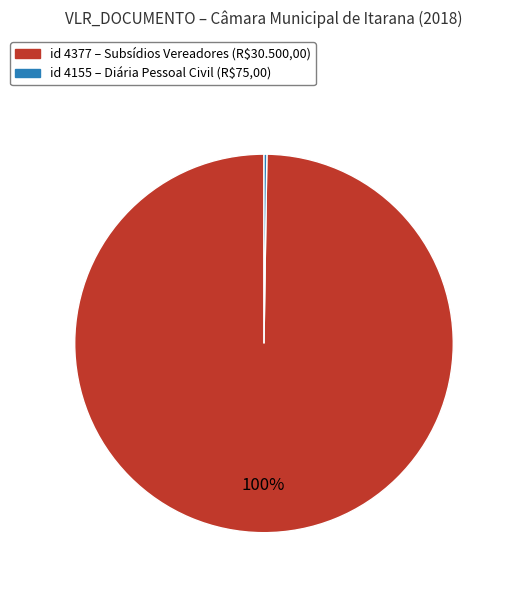

Is there any slice that represents more than half of the pie?

Yes